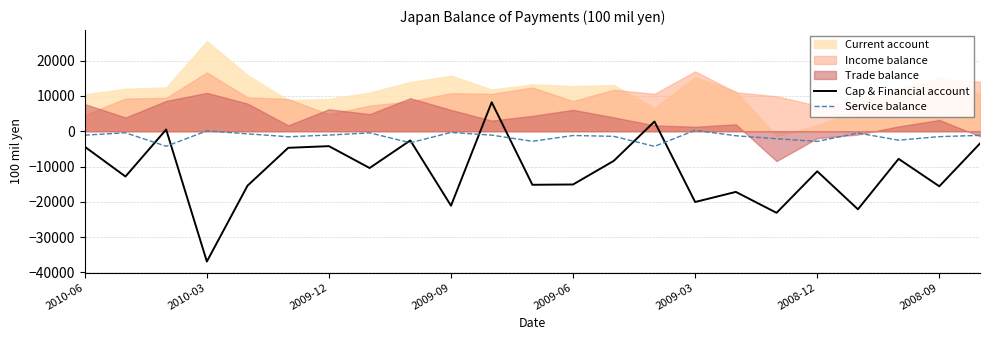

True or false: Cap & Financial account has a value of -23130 at 17.

True